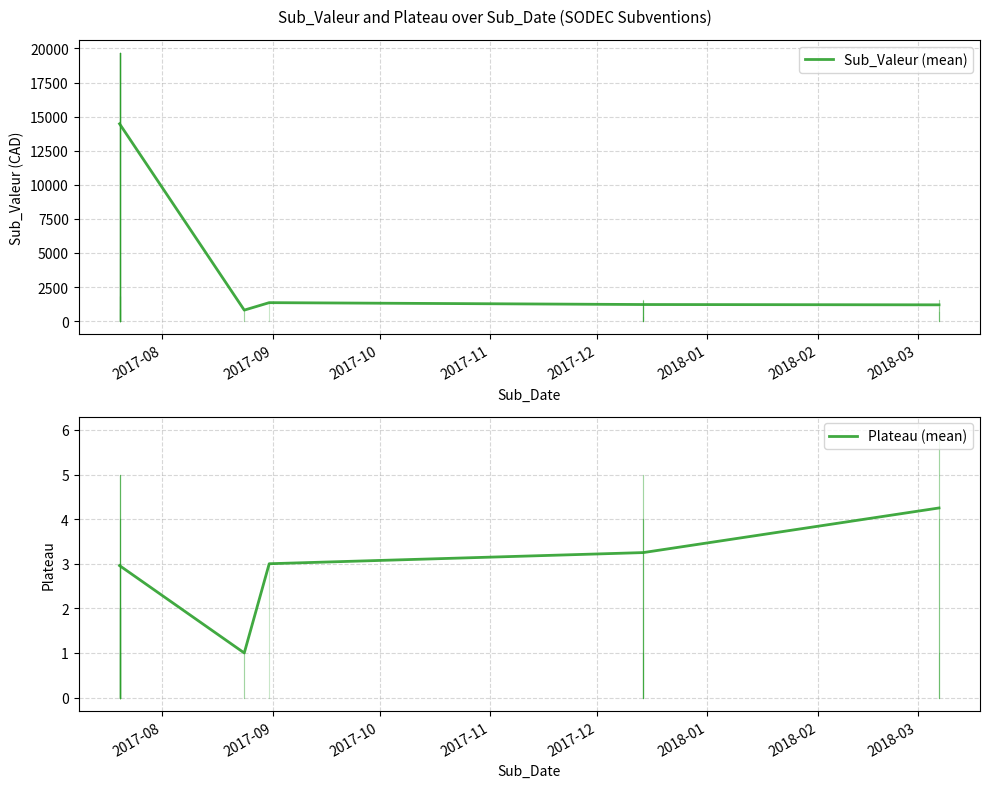

What is the sum of all Plateau (mean) values?

14.5